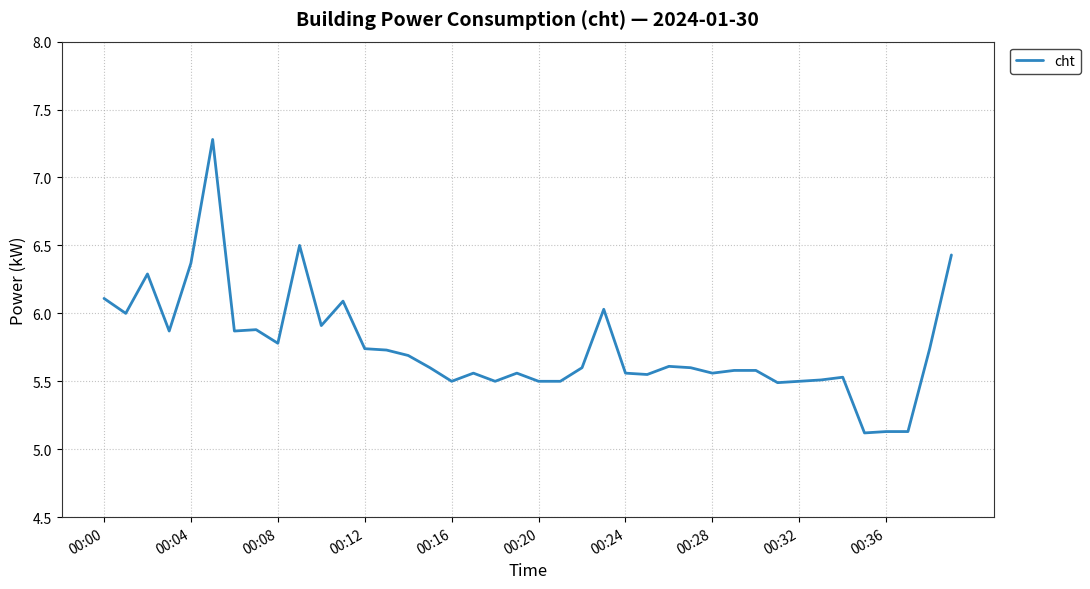

What is the difference between the maximum and minimum values?

2.2